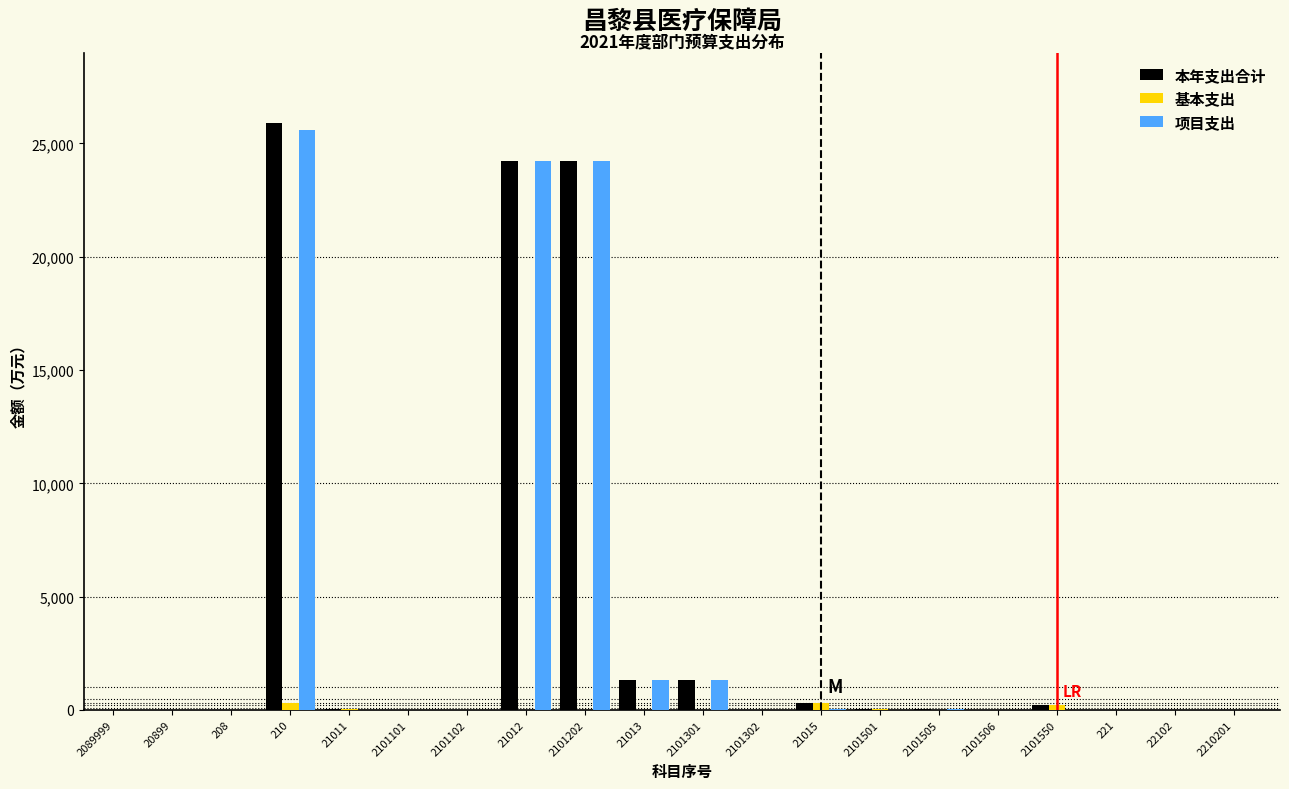

What is the sum of all 本年支出合计 values?

77731.4